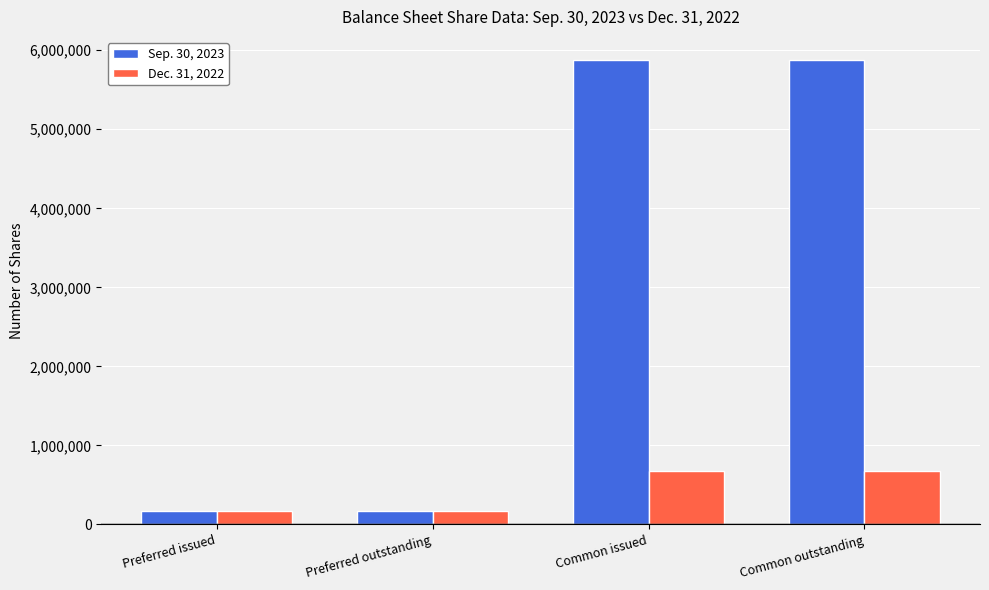

How many Sep. 30, 2023 values are between 175000 and 5875263?

4